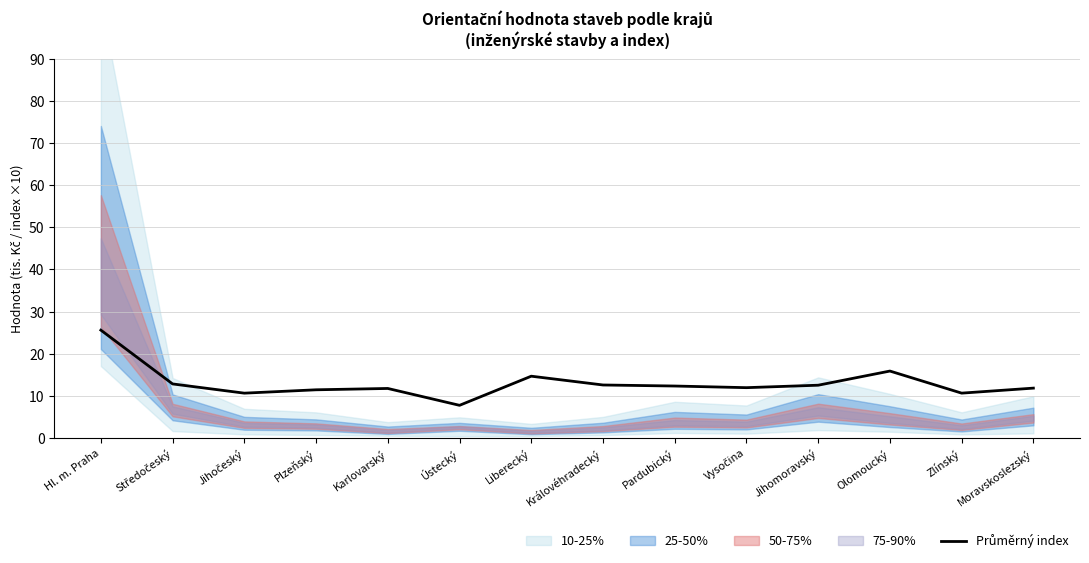

Reading right to left, list all the values displayed in this chart.

Moravskoslezský=11.8	Zlínský=10.6	Olomoucký=15.9	Jihomoravský=12.5	Vysočina=11.9	Pardubický=12.3	Královéhradecký=12.6	Liberecký=14.7	Ústecký=7.7	Karlovarský=11.7	Plzeňský=11.4	Jihočeský=10.6	Středočeský=12.8	Hl. m. Praha=25.6